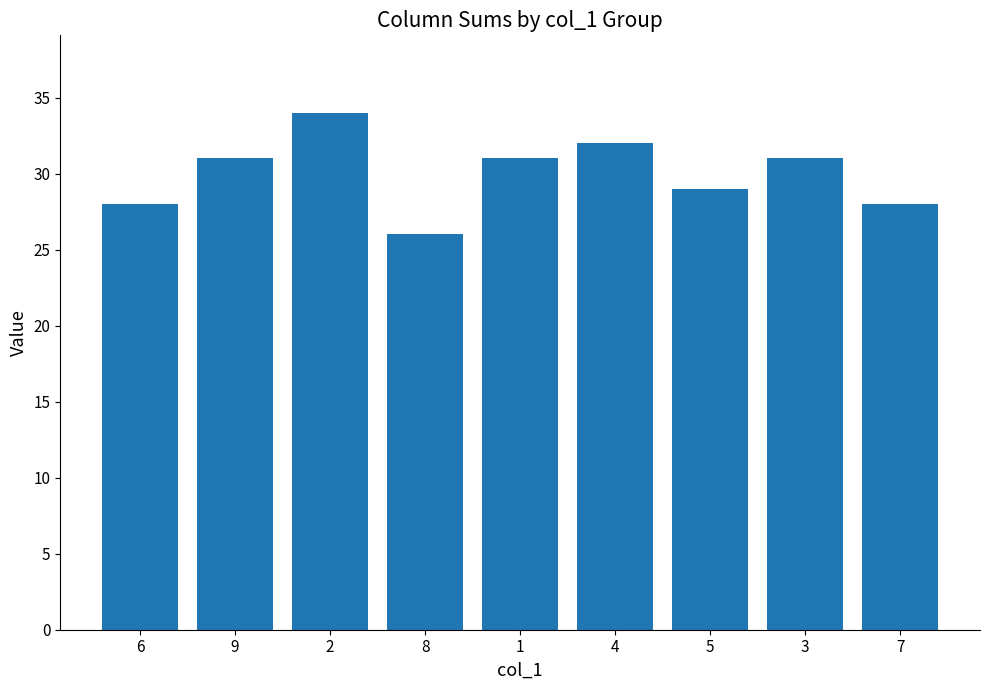

Reading left to right, list all the values displayed in this chart.

6=28	9=31	2=34	8=26	1=31	4=32	5=29	3=31	7=28